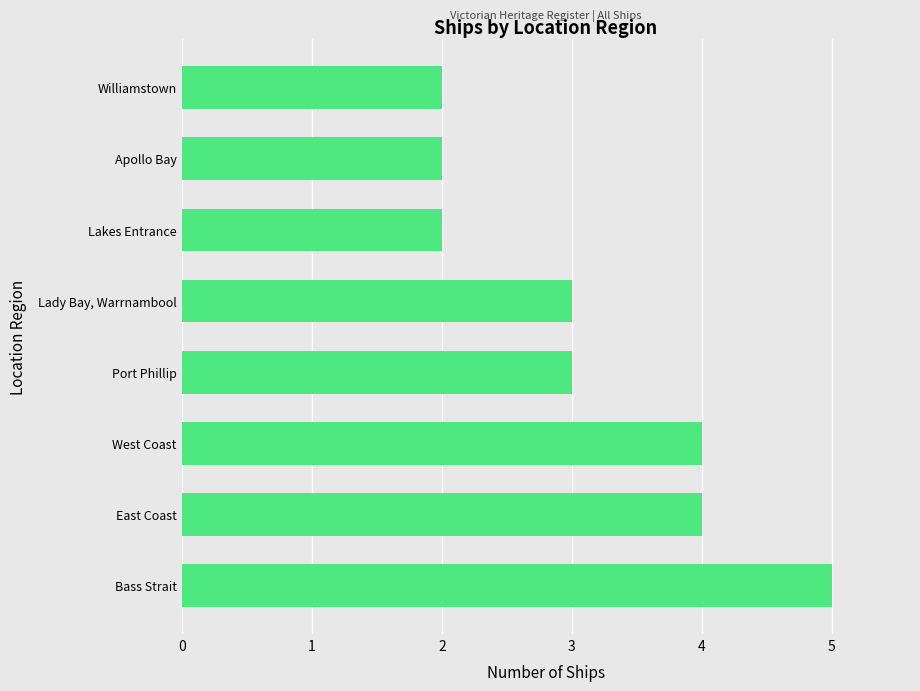

The chart shows a value of 2 at Williamstown. True or false?

True